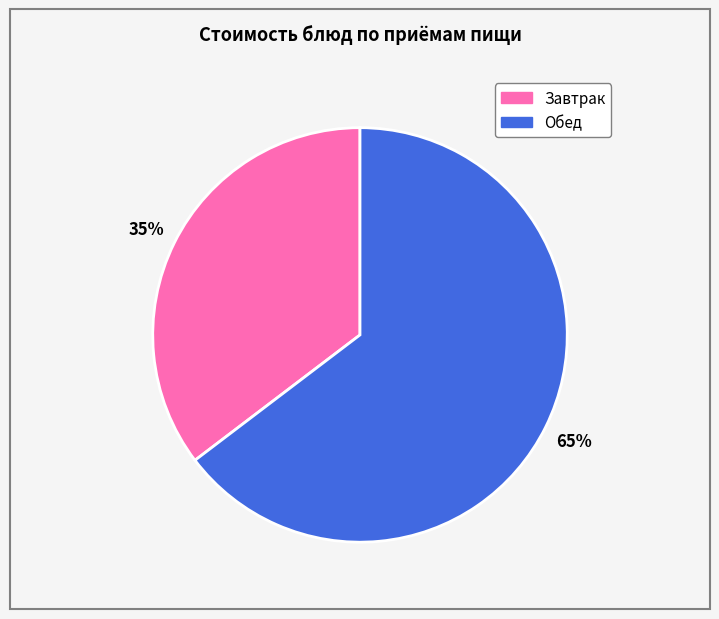

Is there any slice that represents more than half of the pie?

Yes